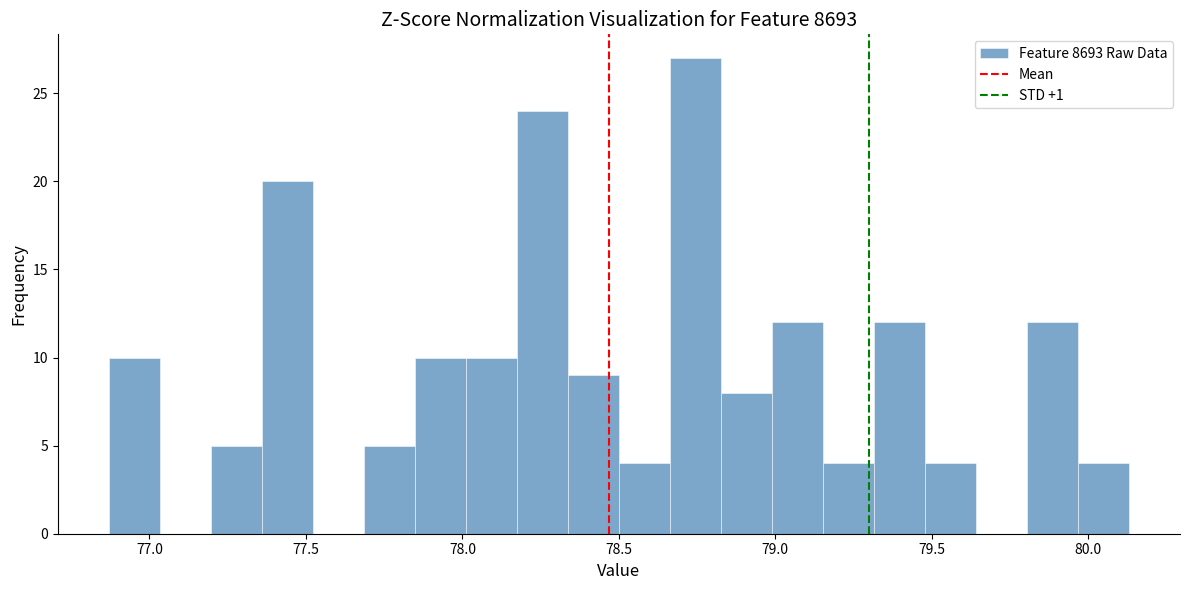

Around what value on the x-axis is the tallest bar? Give the approximate position of its centre, as read against the axis.

78.75